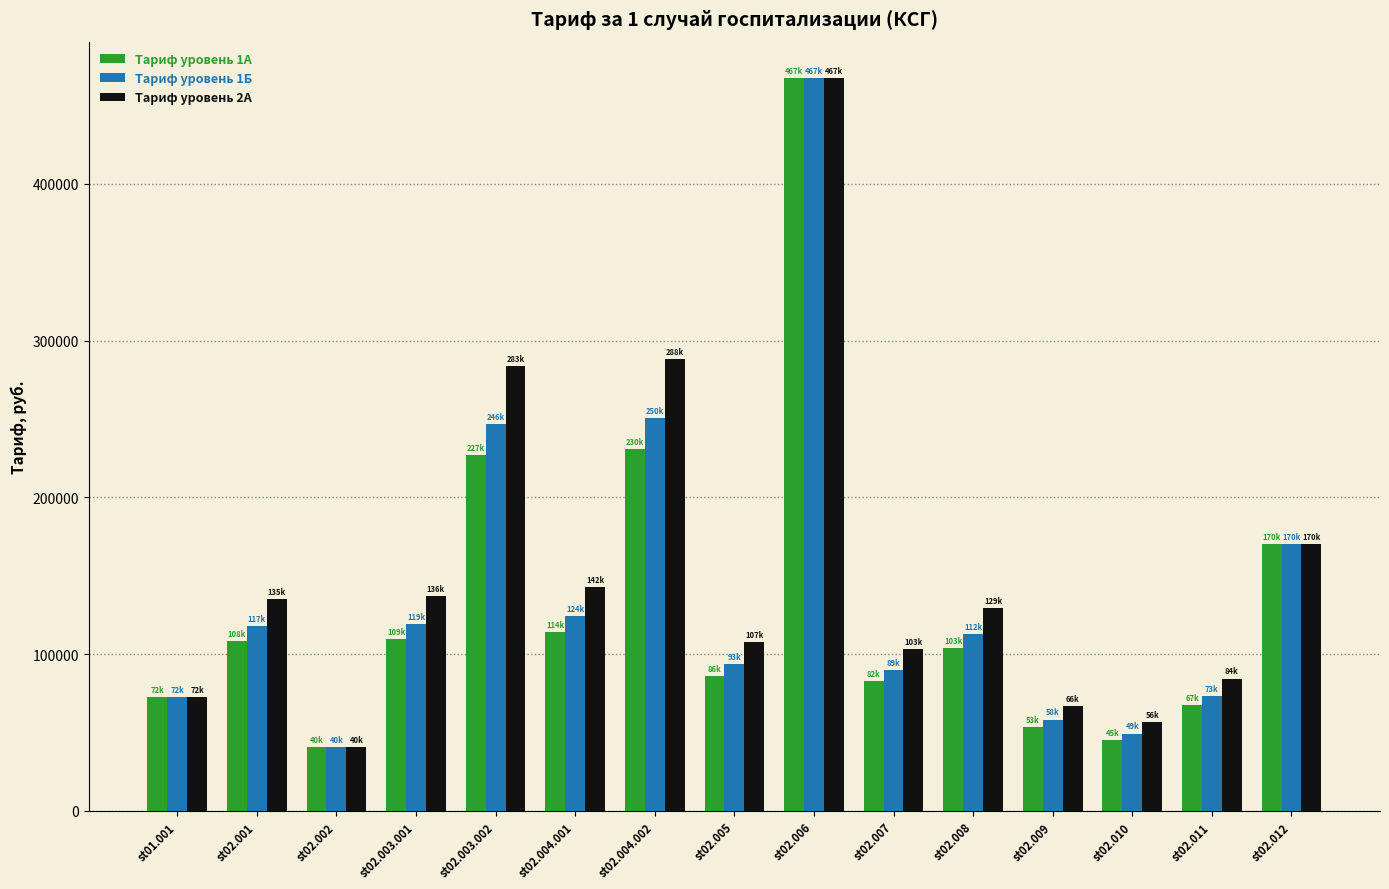

Rank the series at st02.011 from lowest to highest value.

Тариф уровень 1А, Тариф уровень 1Б, Тариф уровень 2А